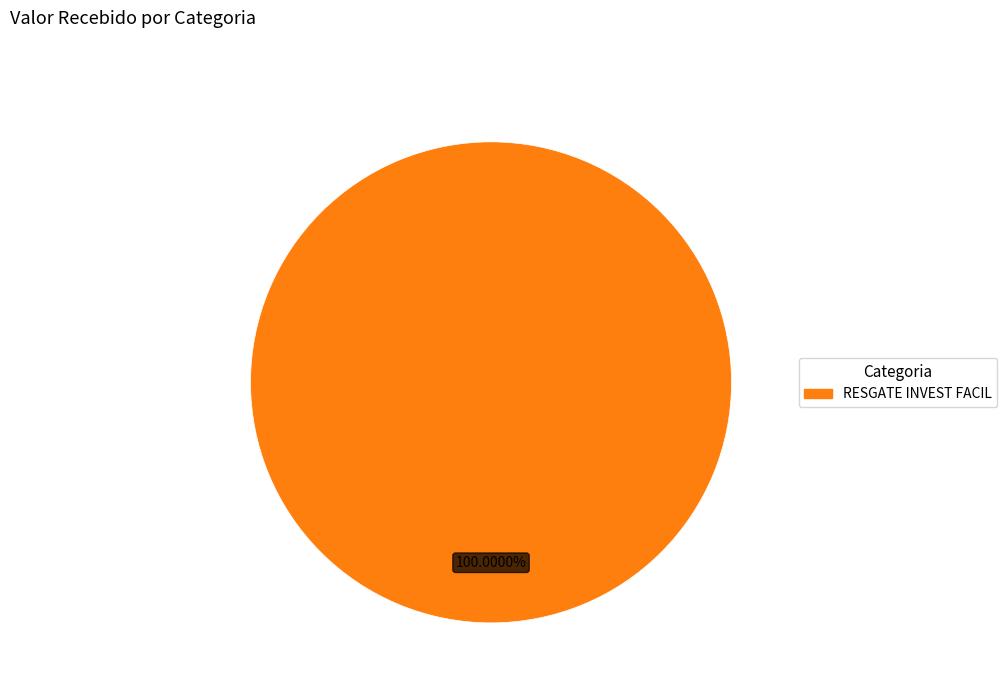

Is there a majority slice in this chart?

Yes